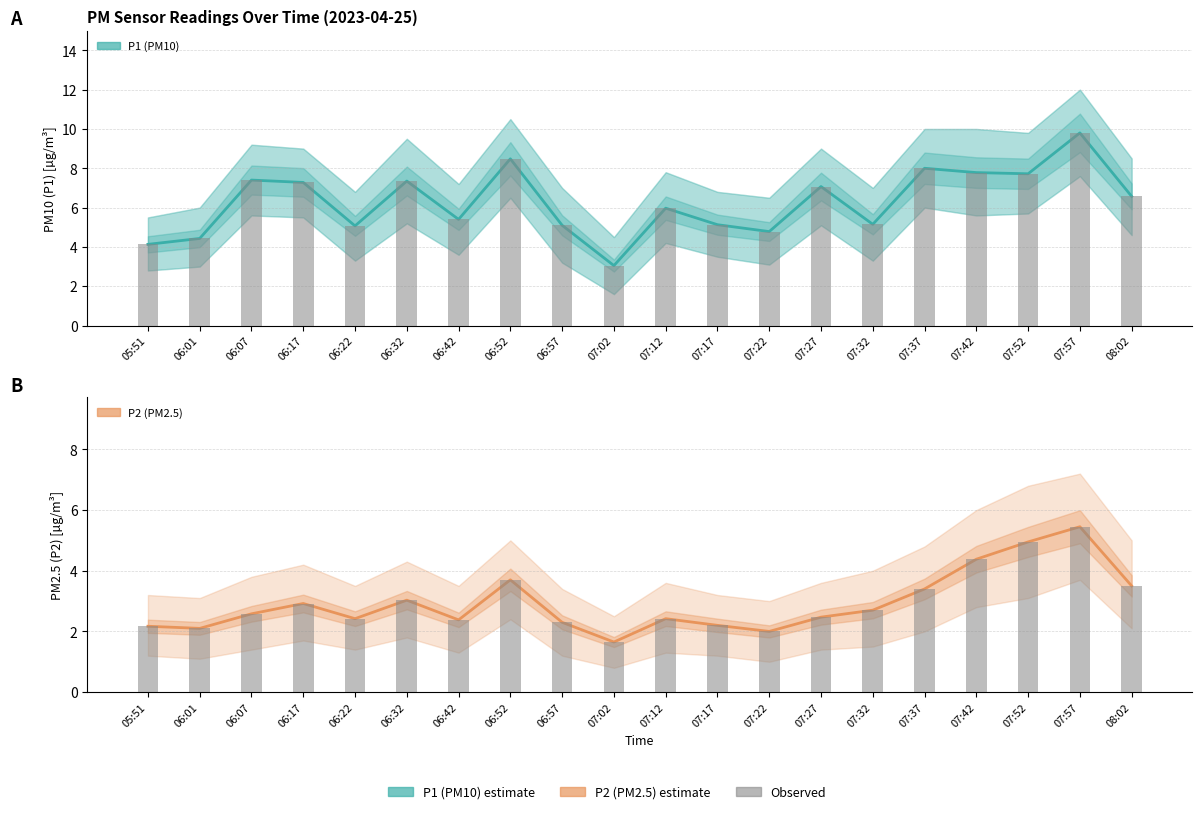

The P2 observed series shows 3.5 at 08:02. True or false?

True